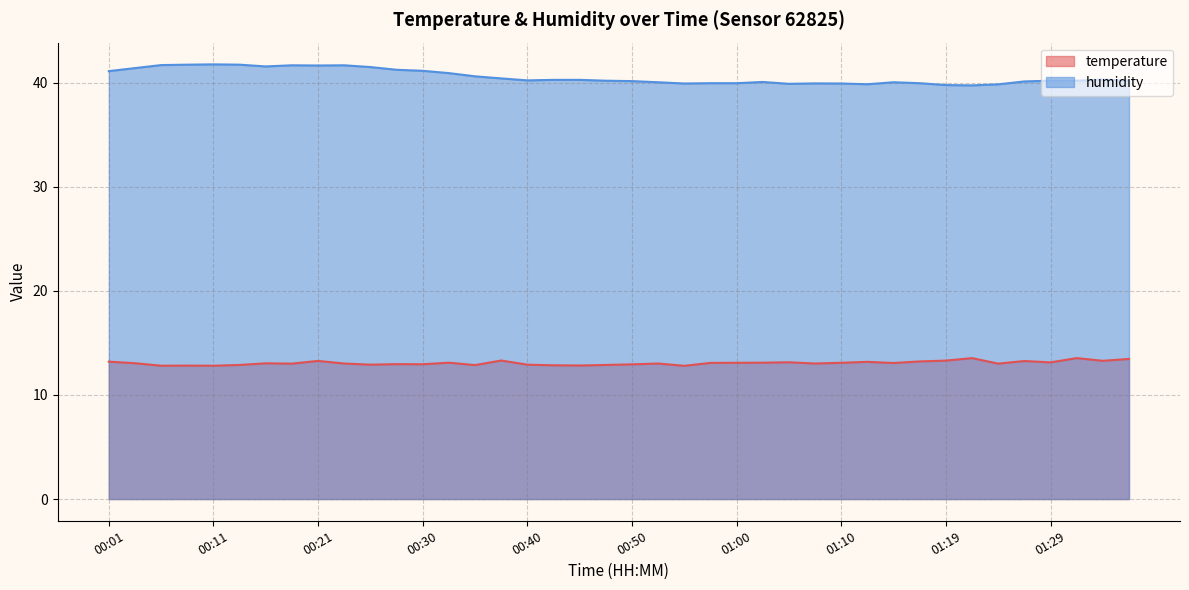

True or false: temperature has a value of 12.8 at 00:11.

True